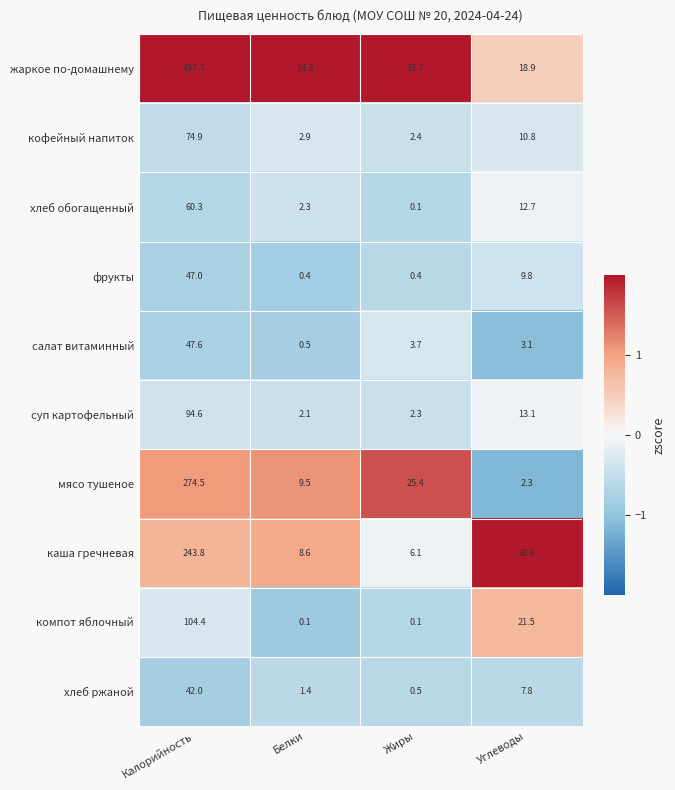

At which label does компот яблочный first exceed 21?

Калорийность